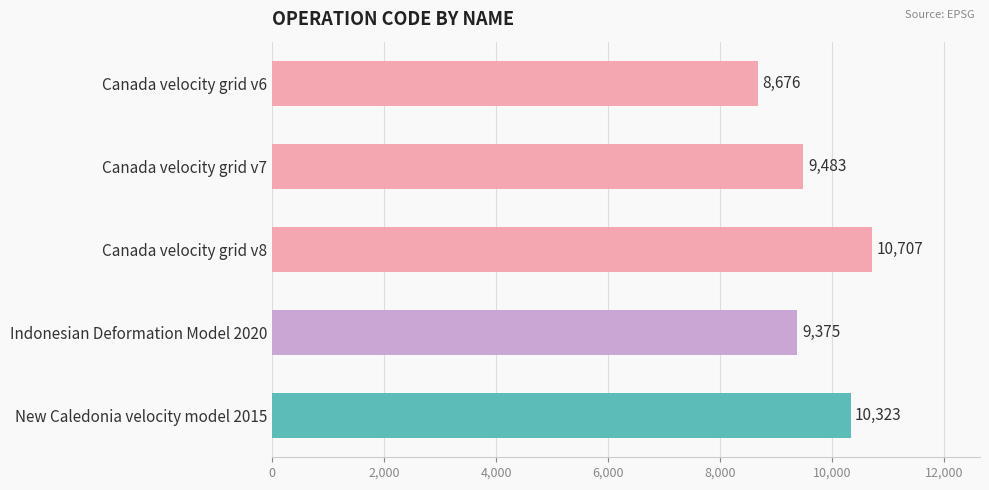

Rank the categories by value from lowest to highest.

Canada velocity grid v6, Indonesian Deformation Model 2020, Canada velocity grid v7, New Caledonia velocity model 2015, Canada velocity grid v8